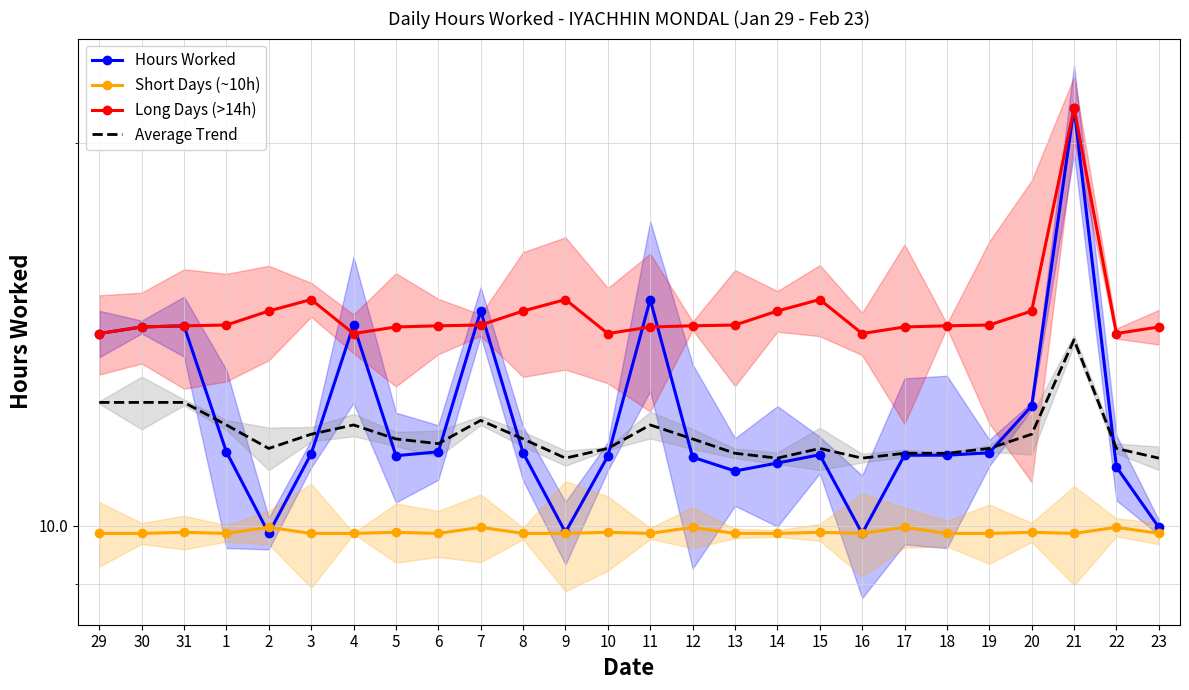

Read the Short Days (~10h) value at 23.

9.9